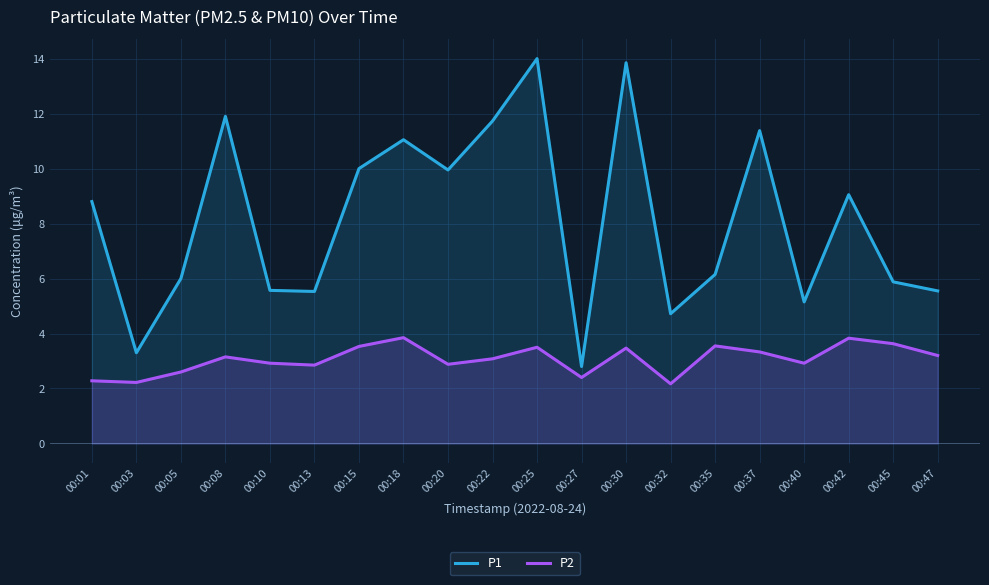

Which series has the largest total across all categories?

P1